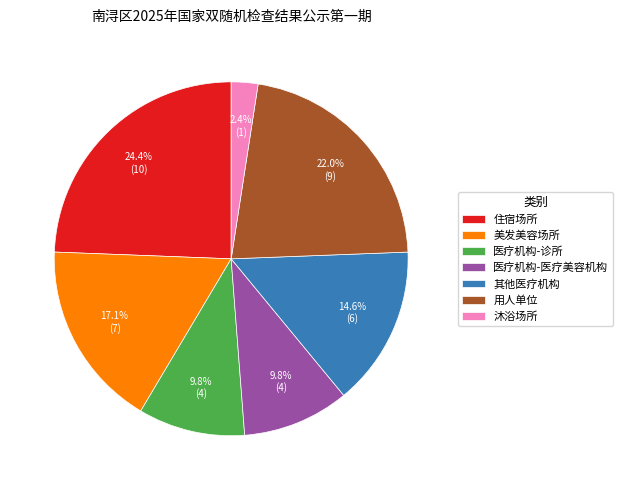

Between 医疗机构-诊所 and 沐浴场所, which is larger?

医疗机构-诊所